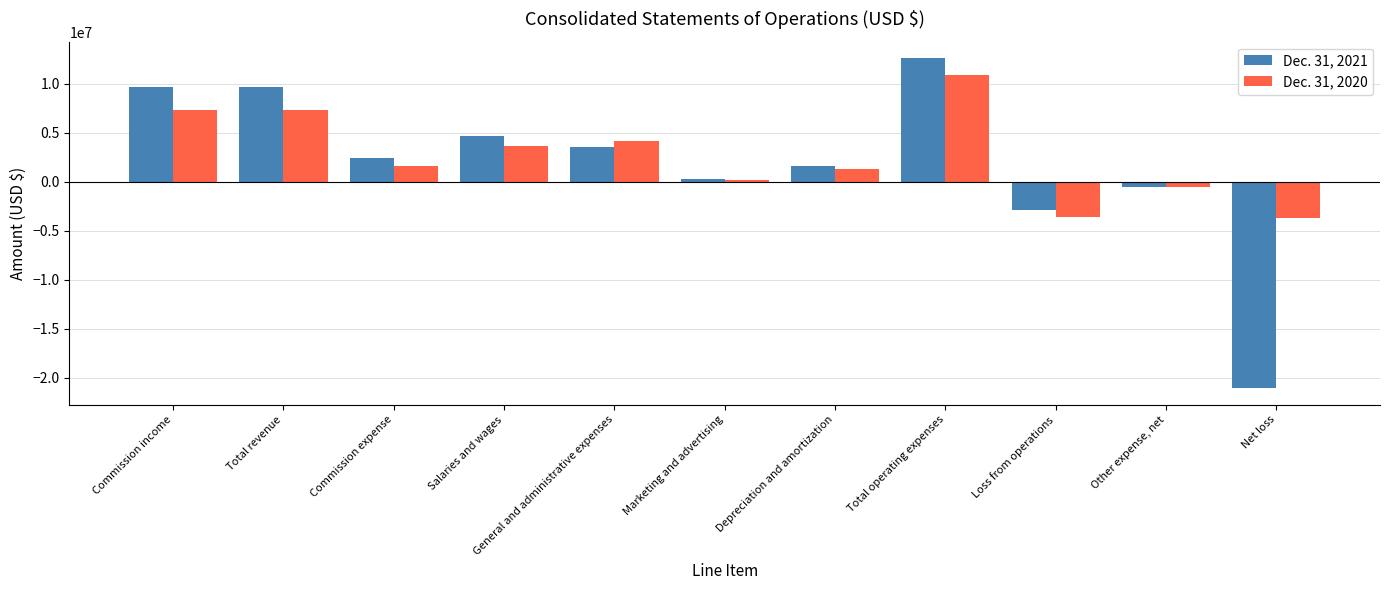

What is the label of the 8th bar from the left?

Total operating expenses